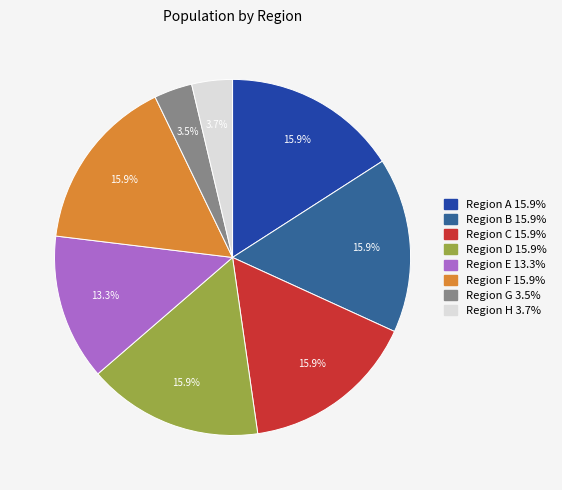

Is there a majority slice in this chart?

No